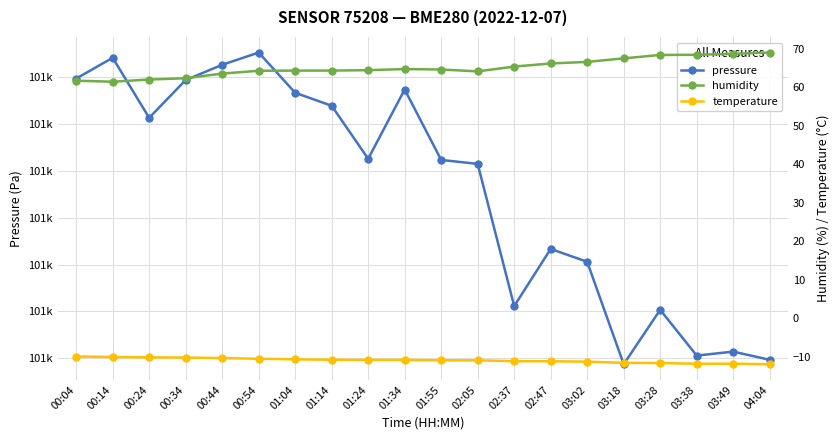

What is the sum of all humidity values?

1301.9